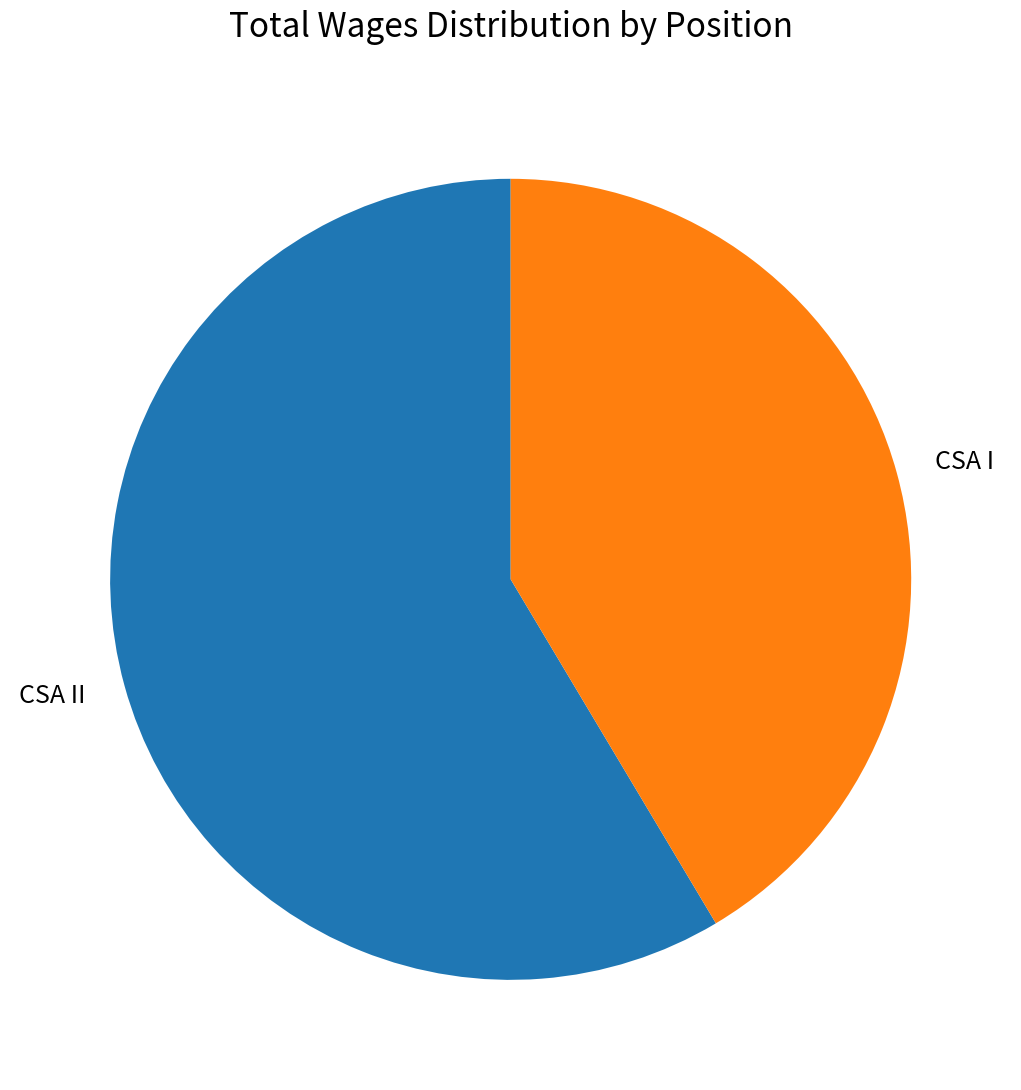

Between CSA II and CSA I, which is larger?

CSA II